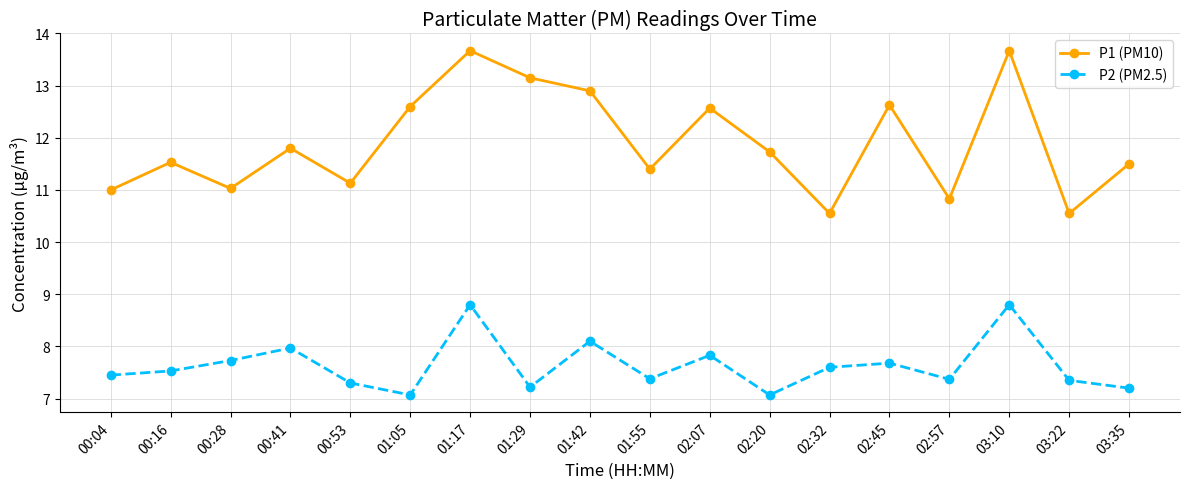

Rank the series at 03:22 from highest to lowest value.

P1 (PM10), P2 (PM2.5)